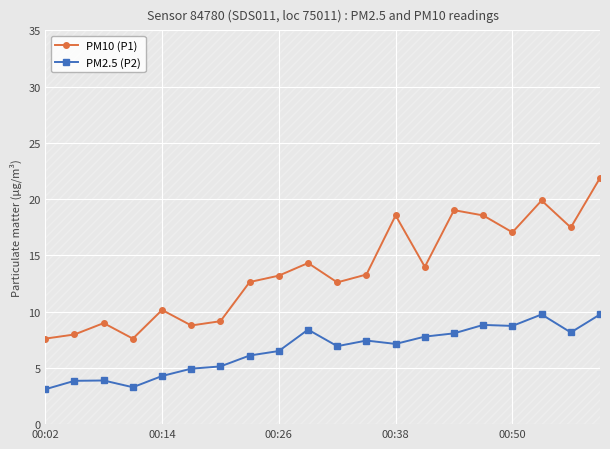

What are all the series names shown in the legend?

PM10 (P1), PM2.5 (P2)